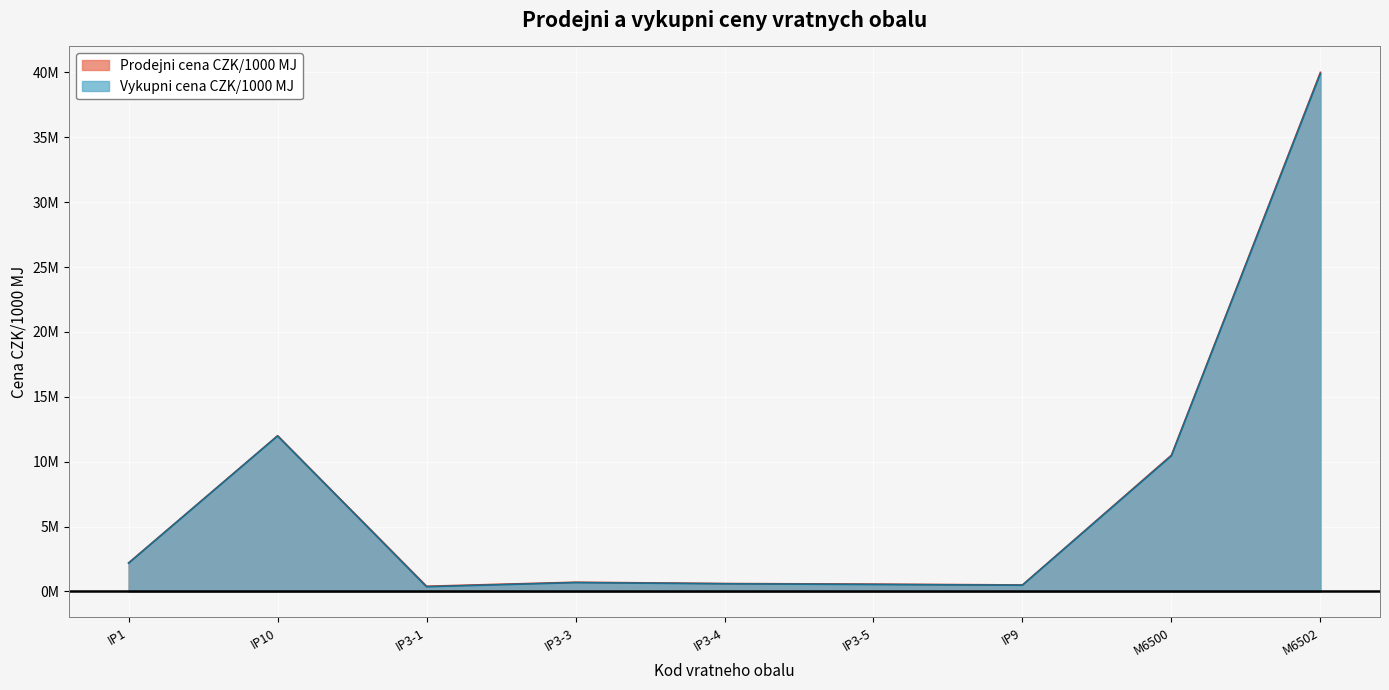

At IP3-3, list the series in order from smallest to largest.

Vykupni cena CZK/1000 MJ, Prodejni cena CZK/1000 MJ